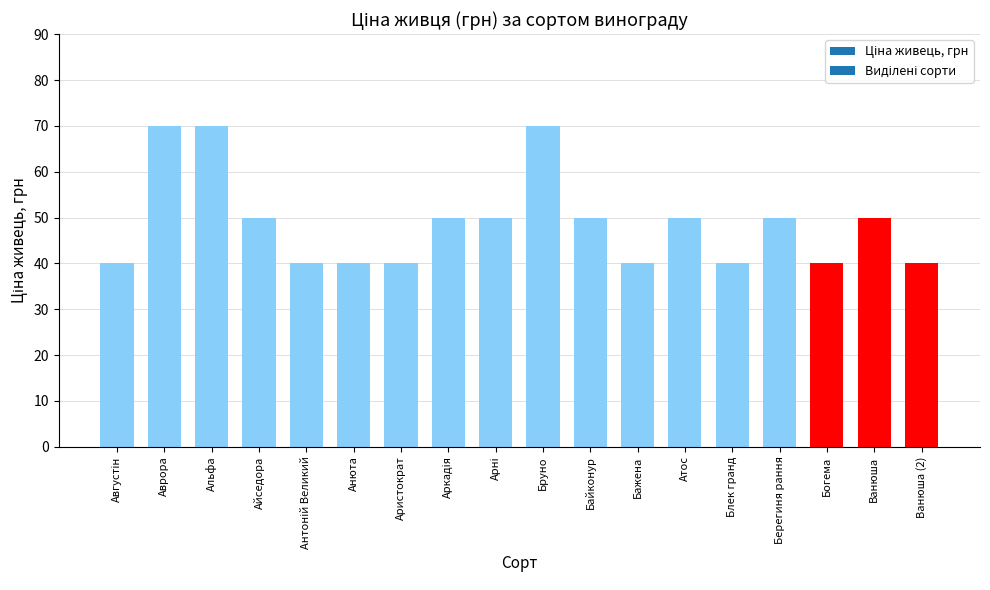

What is the value of the 9th bar from the left?

50